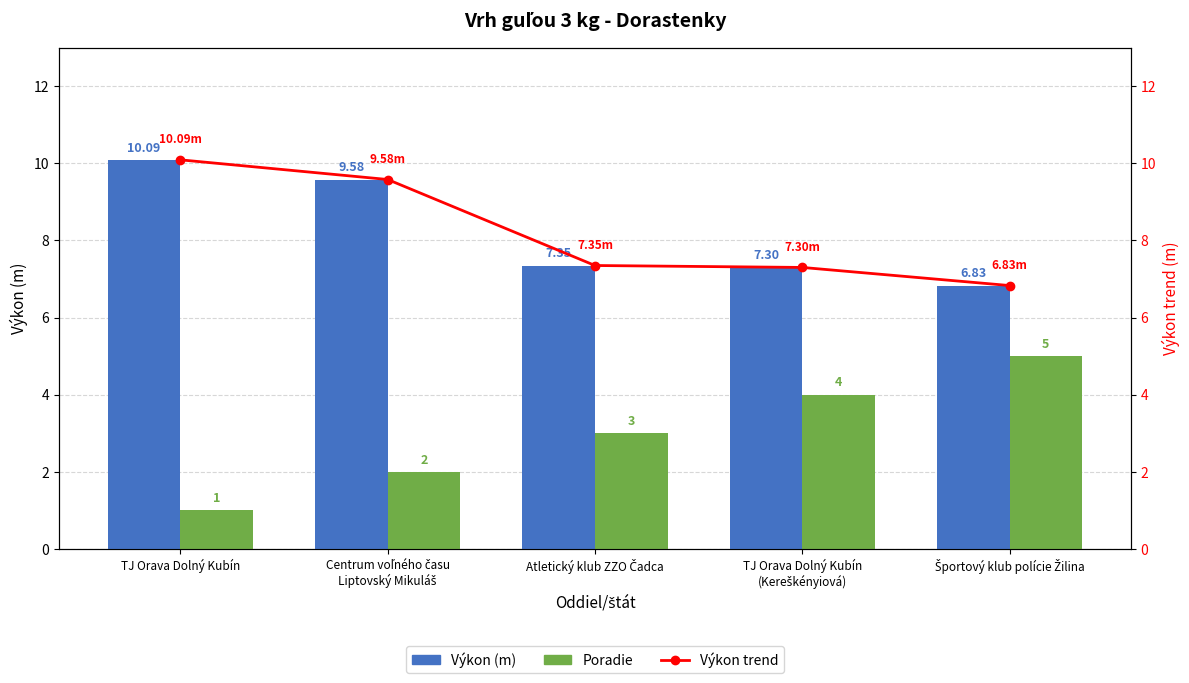

The Poradie series shows 1.0 at TJ Orava Dolný Kubín. True or false?

True